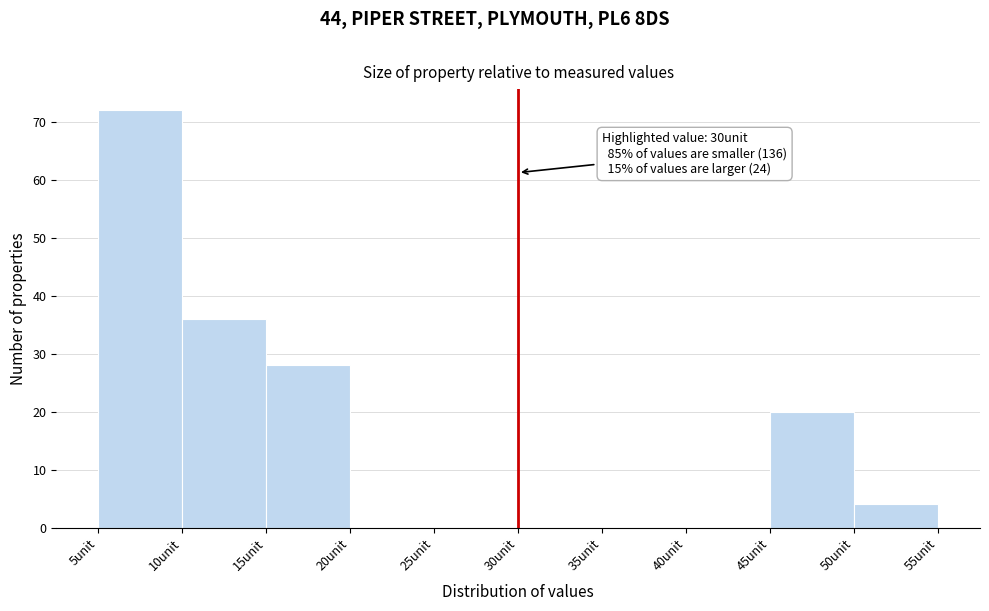

Over which range of the x-axis is the bar tallest?

5 to 10